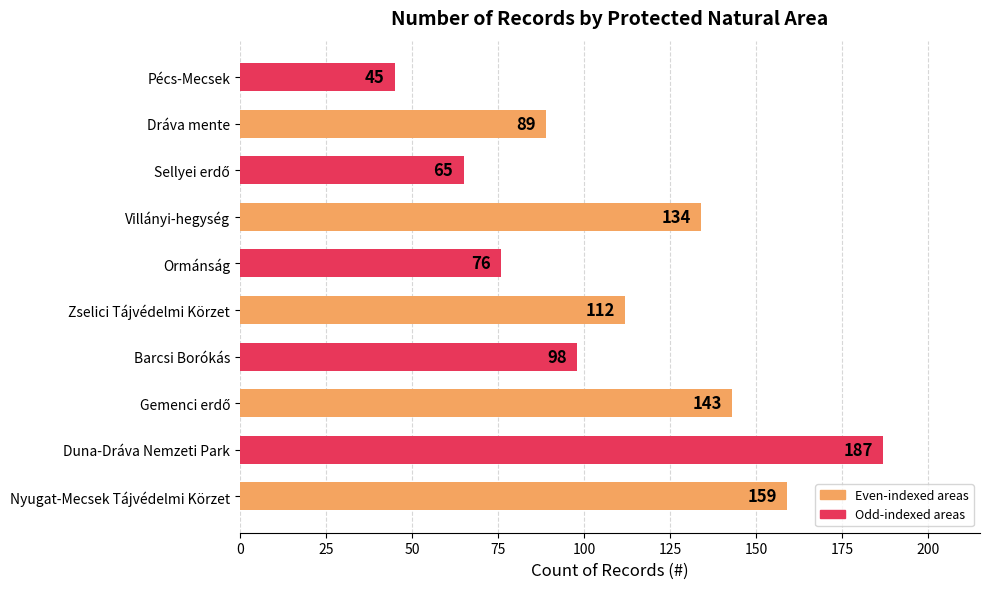

At which category does the chart reach its minimum across all series?

Pécs-Mecsek